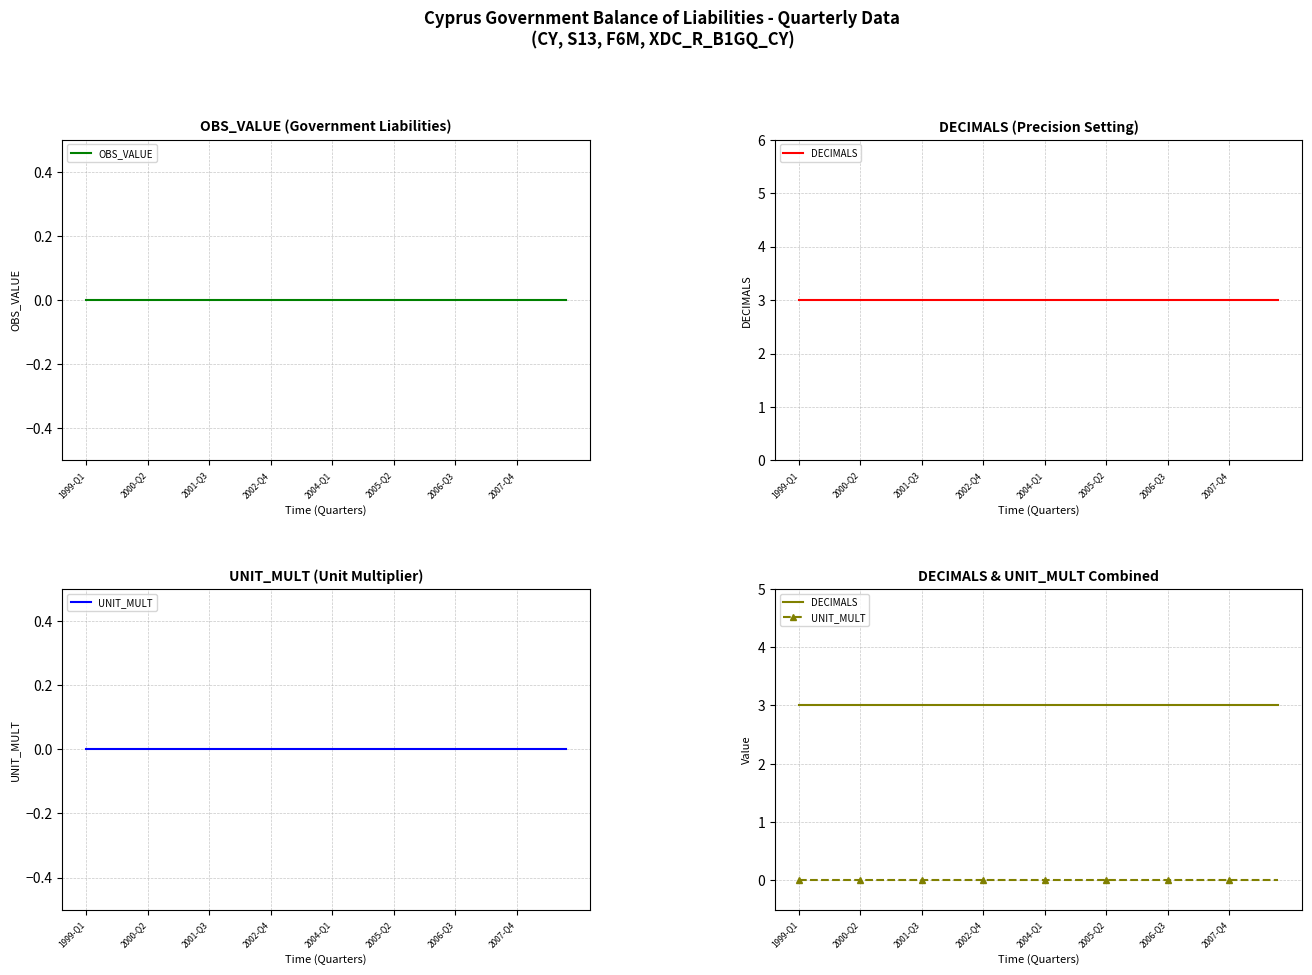

At which category is the sum across all series the highest?

1999-Q1